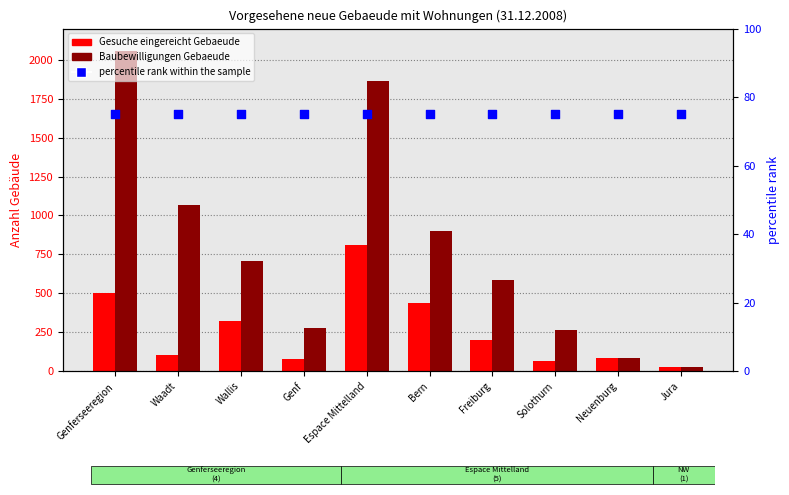

At how many categories does at least one series exceed 580?

6